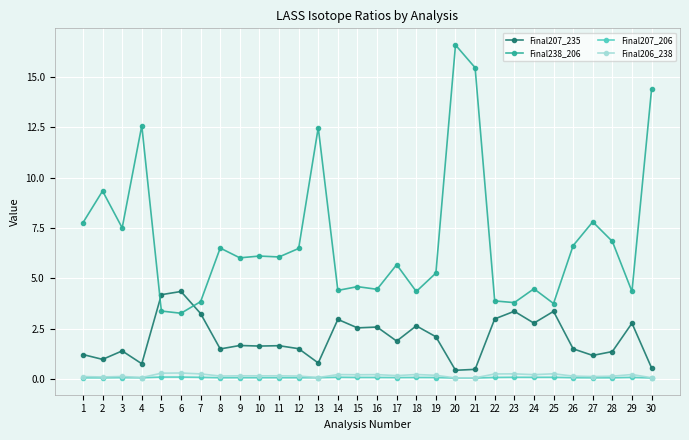

What value does the Final207_206 series have at 25?

0.1